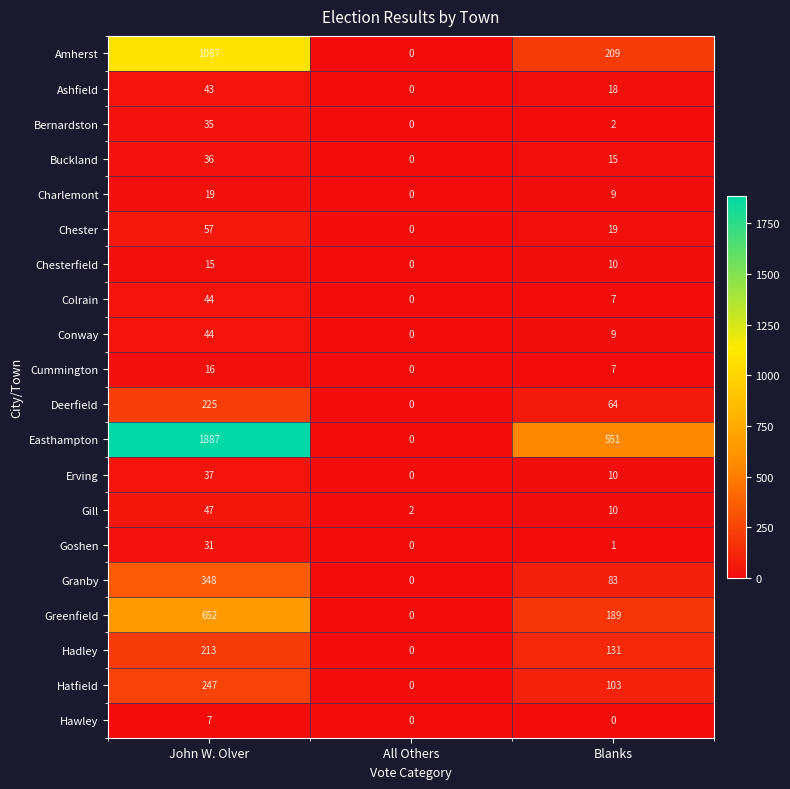

Which series has the largest total across all categories?

Easthampton